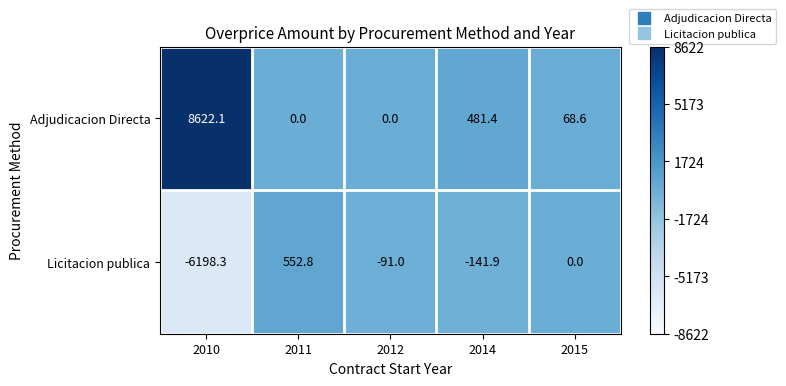

List the series in order of their peak value, lowest first.

Licitacion publica, Adjudicacion Directa